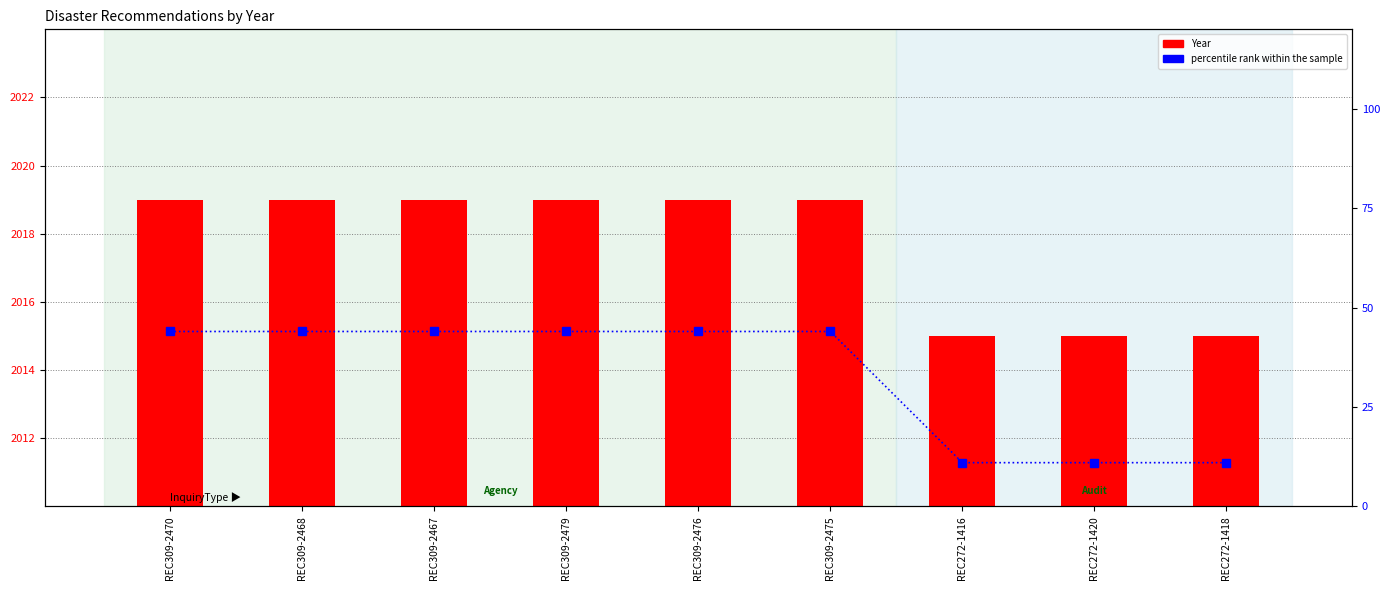

True or false: percentile rank within the sample has a value of 44 at REC309-2467.

True